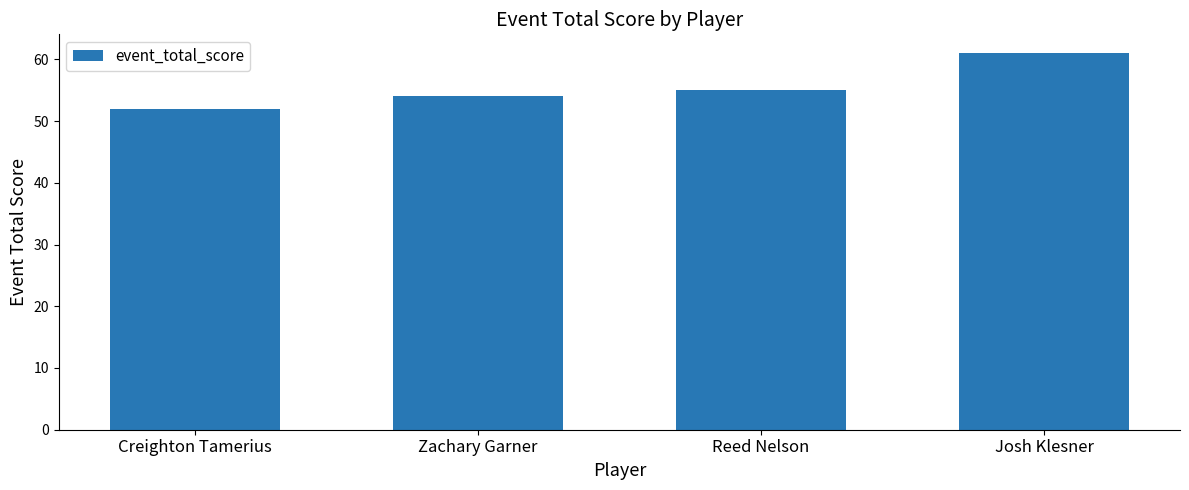

Reading right to left, list all the values displayed in this chart.

Josh Klesner=61	Reed Nelson=55	Zachary Garner=54	Creighton Tamerius=52